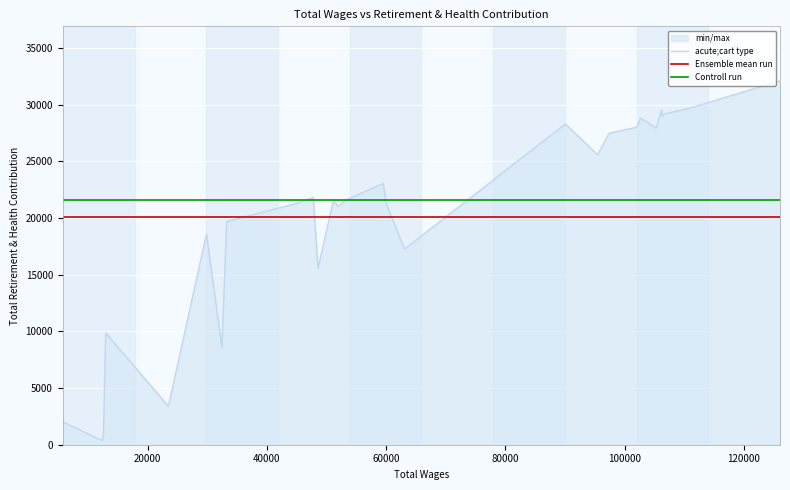

List the series in order of their peak value, lowest first.

Ensemble mean run, Controll run, acute;cart type